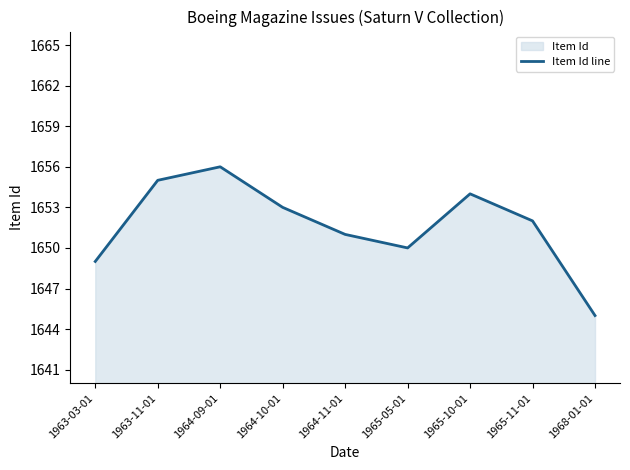

Read the value at 1964-11-01.

1651